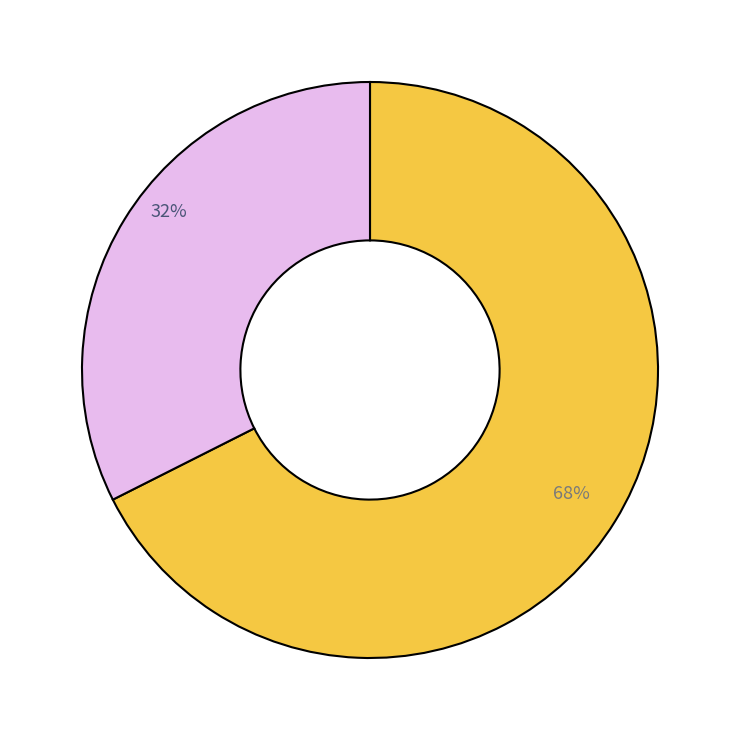

To the nearest percent, what is the average slice percentage?

50%